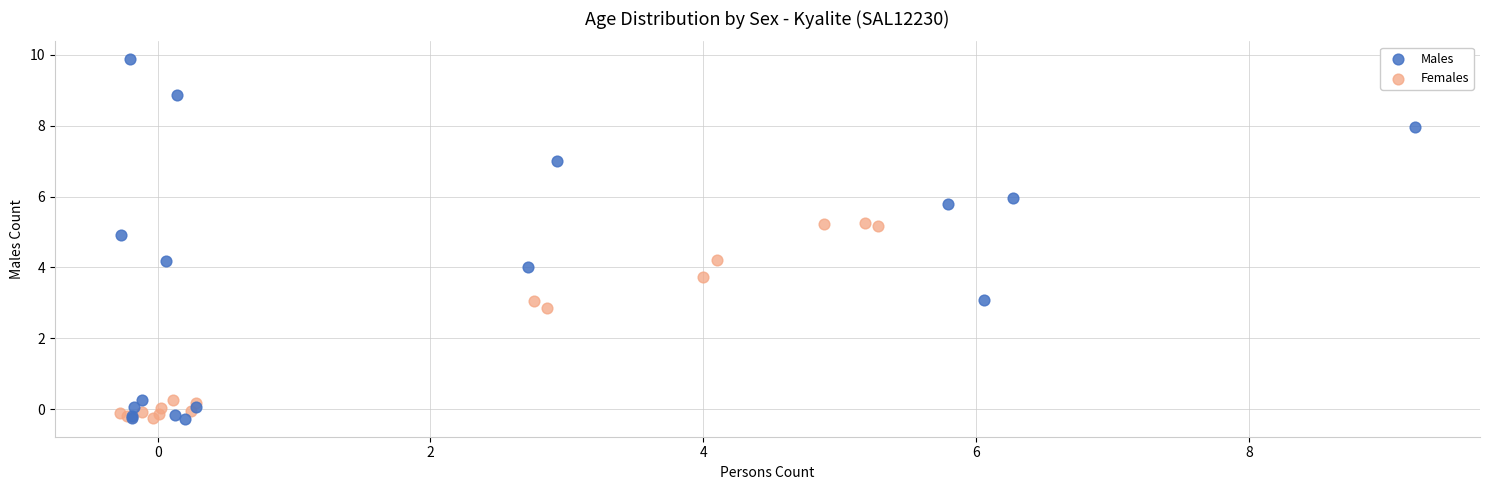

Which series has the widest spread of Y values?

Males